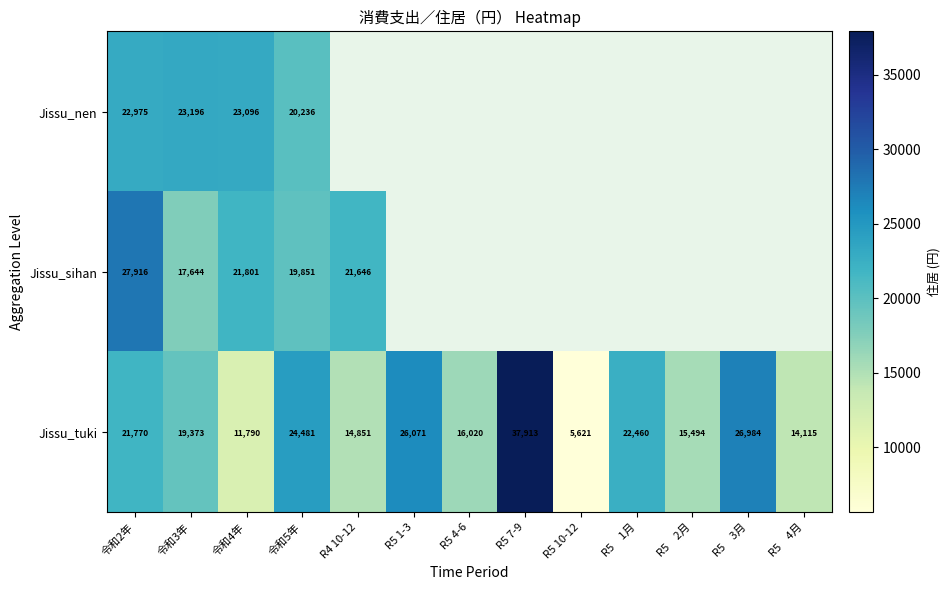

Where does the Jissu_tuki series first go above 19373?

令和2年